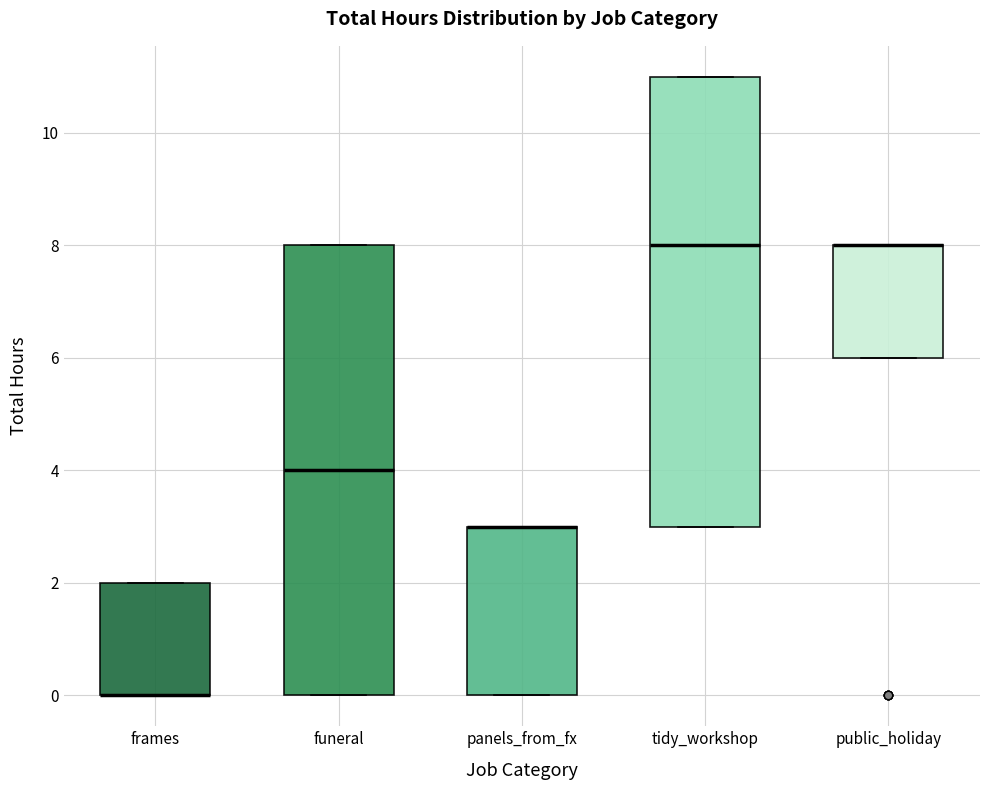

Where is the upper edge of the box for frames on the y-axis? The values are not printed on the chart, so give them approximately, as read against the axis.

2